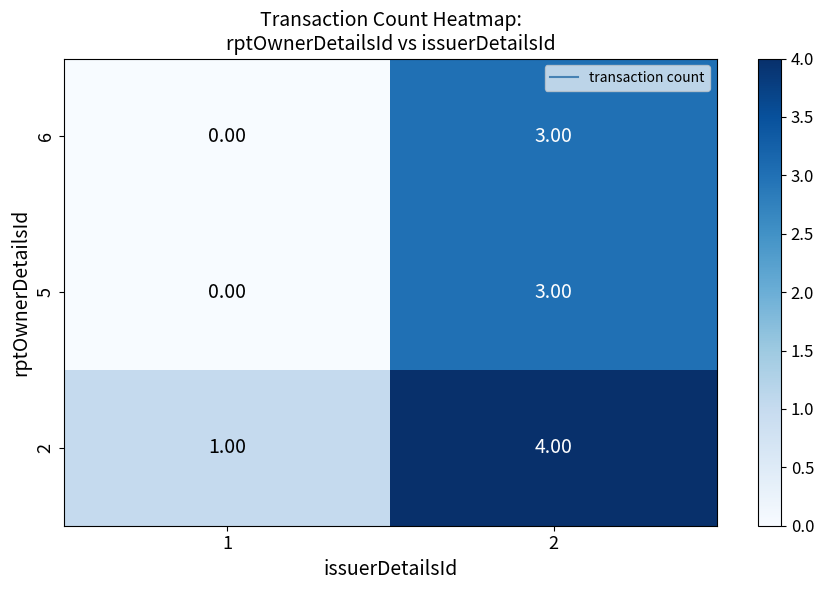

What is the sum of all 5 values?

3